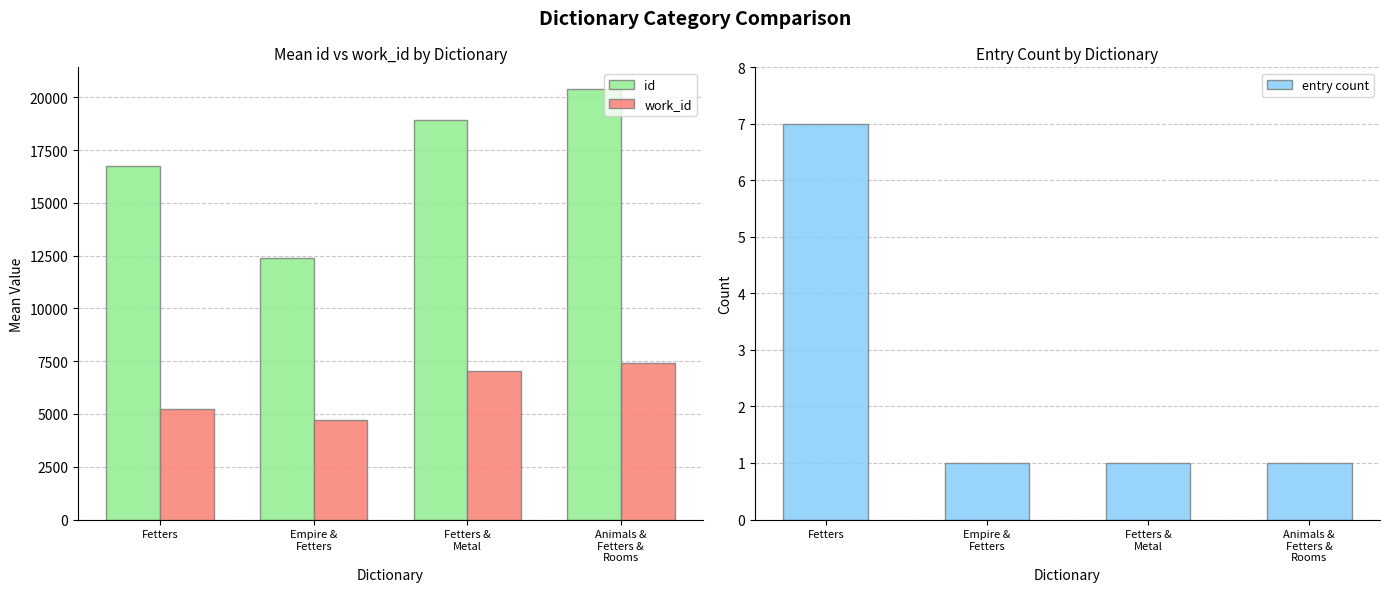

Reading right to left, list all the values displayed in this chart.

id: 20404.0	18934.0	12386.0	16748.4
work_id: 7400.0	7020.0	4696.0	5237.1
entry count: 1.0	1.0	1.0	7.0